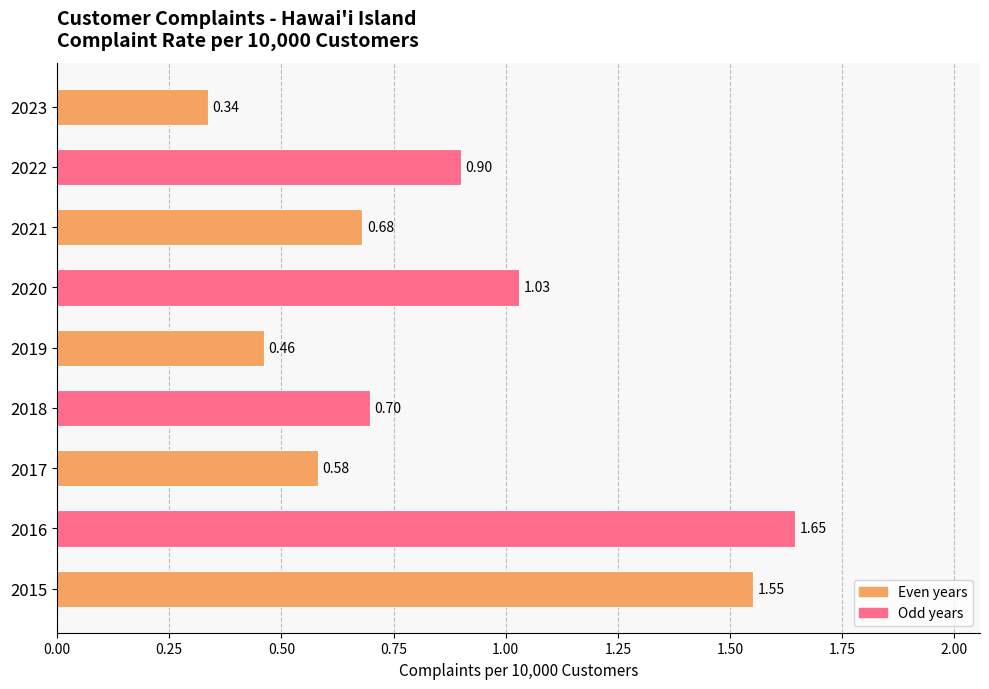

Between 2019 and 2018, which is larger?

2018